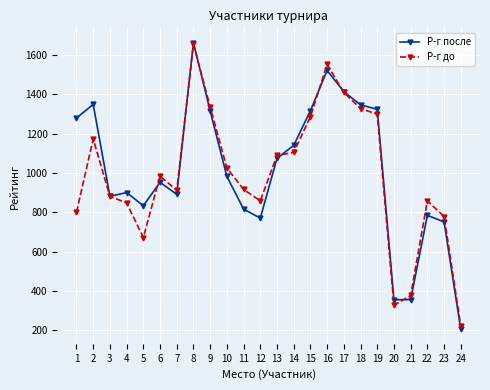

What is the sum of the Р-г до values at 3 and 9?

2216